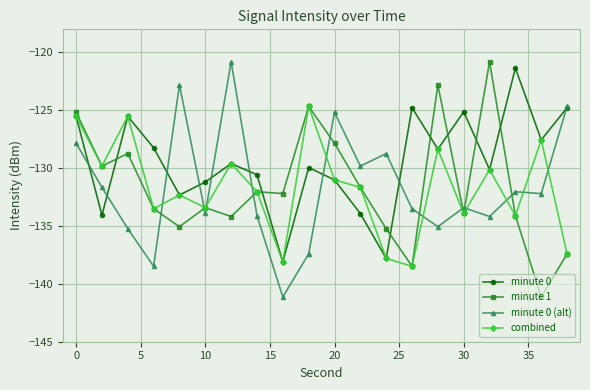

True or false: minute 1 has more than 0 points higher than both neighbors.

True